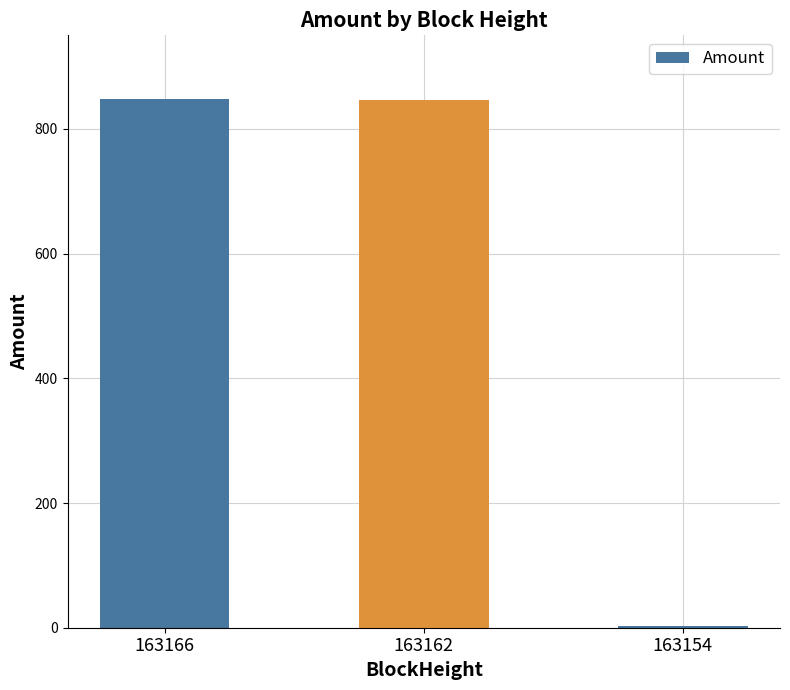

Are the bars horizontal?

No